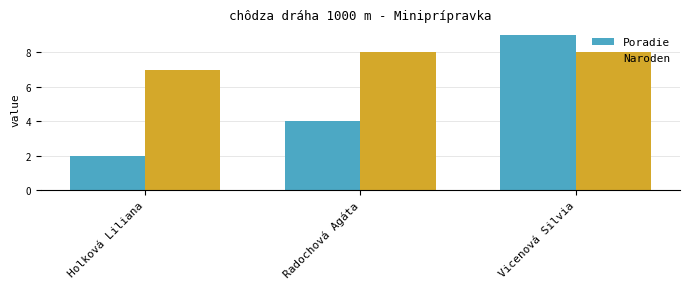

True or false: Naroden has a value of 2 at Vicenová Silvia.

False